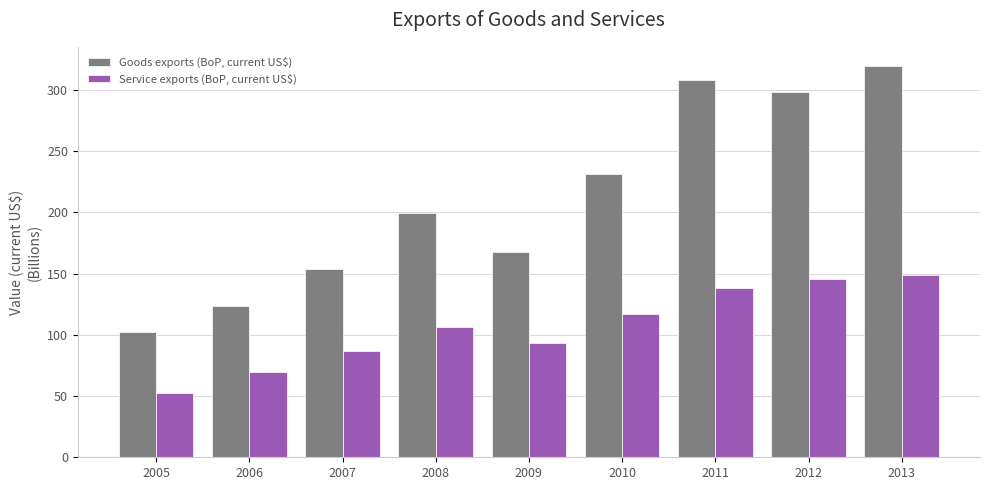

What is the difference between the Service exports (BoP, current US$) values at 2007 and 2013?

62.1